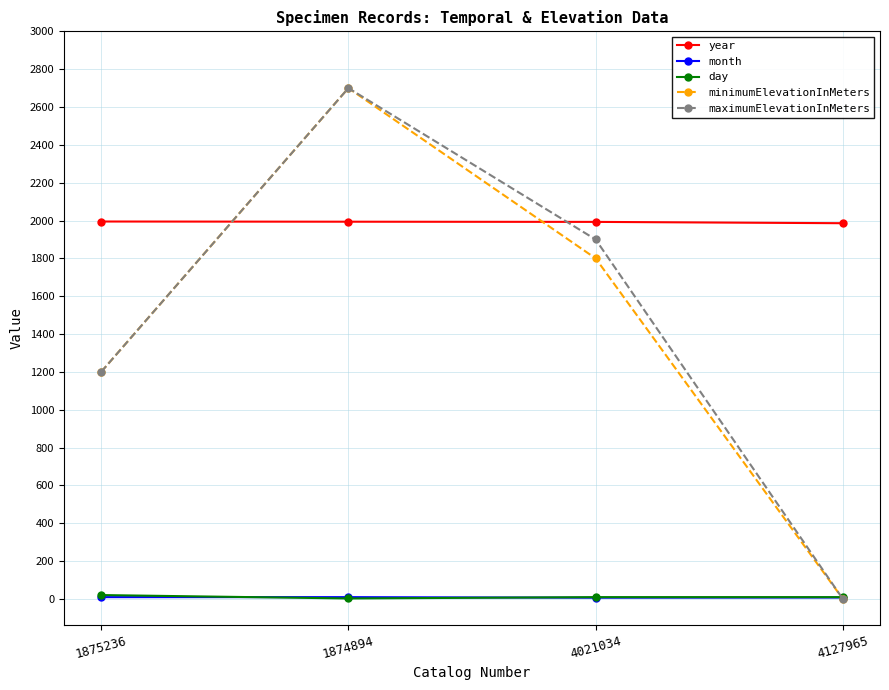

What is the maximum value shown in the chart?

2700